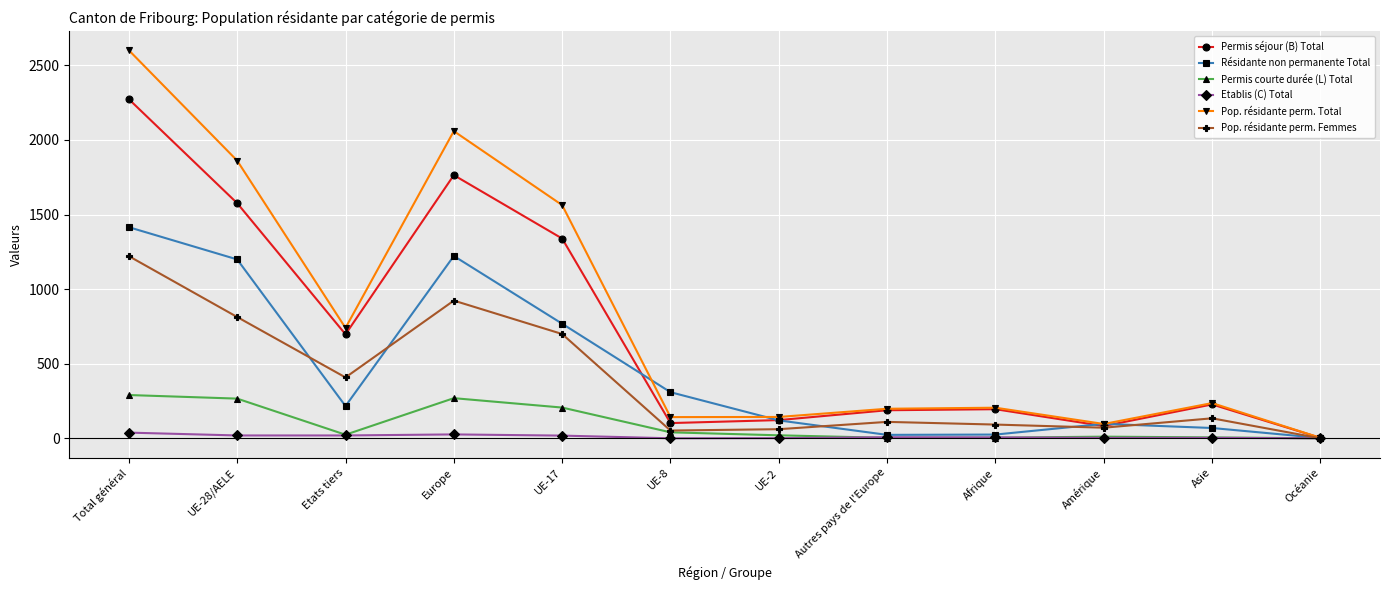

How many lines are shown in the chart?

6